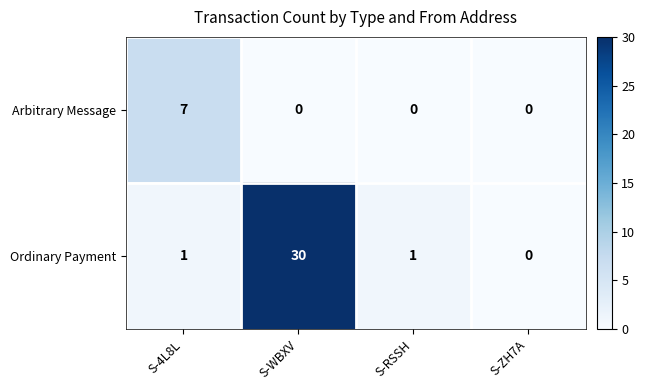

What is the difference between the maximum and second lowest values in the Ordinary Payment series?

29